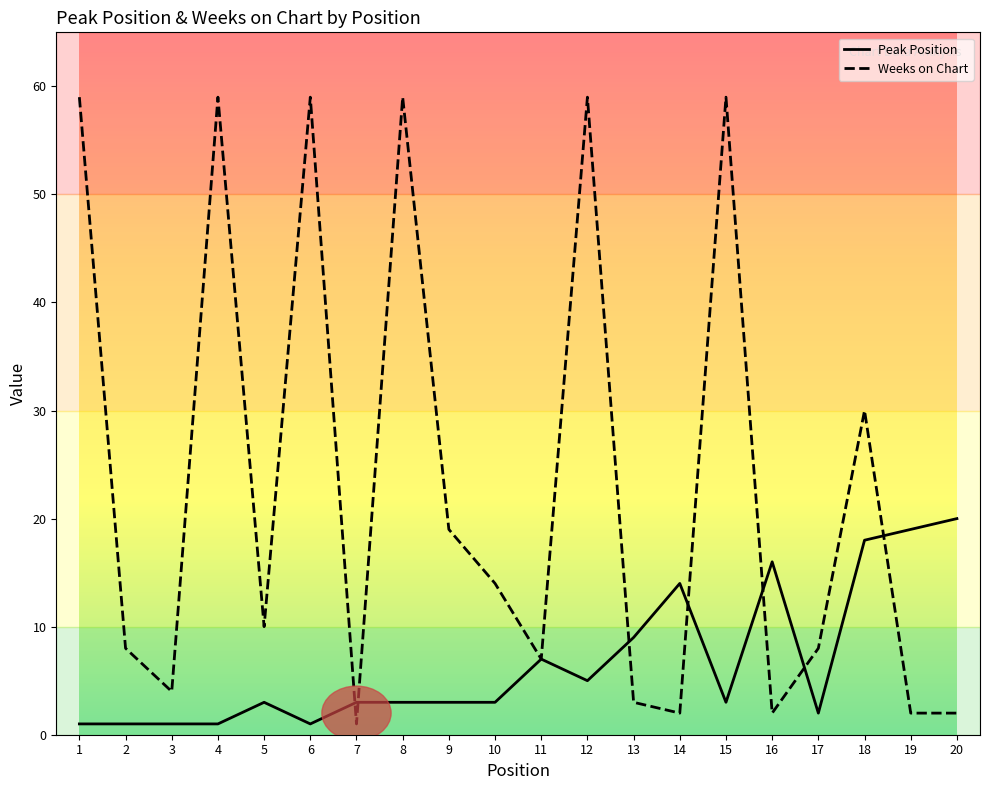

What is the total value across all series at 1?

60